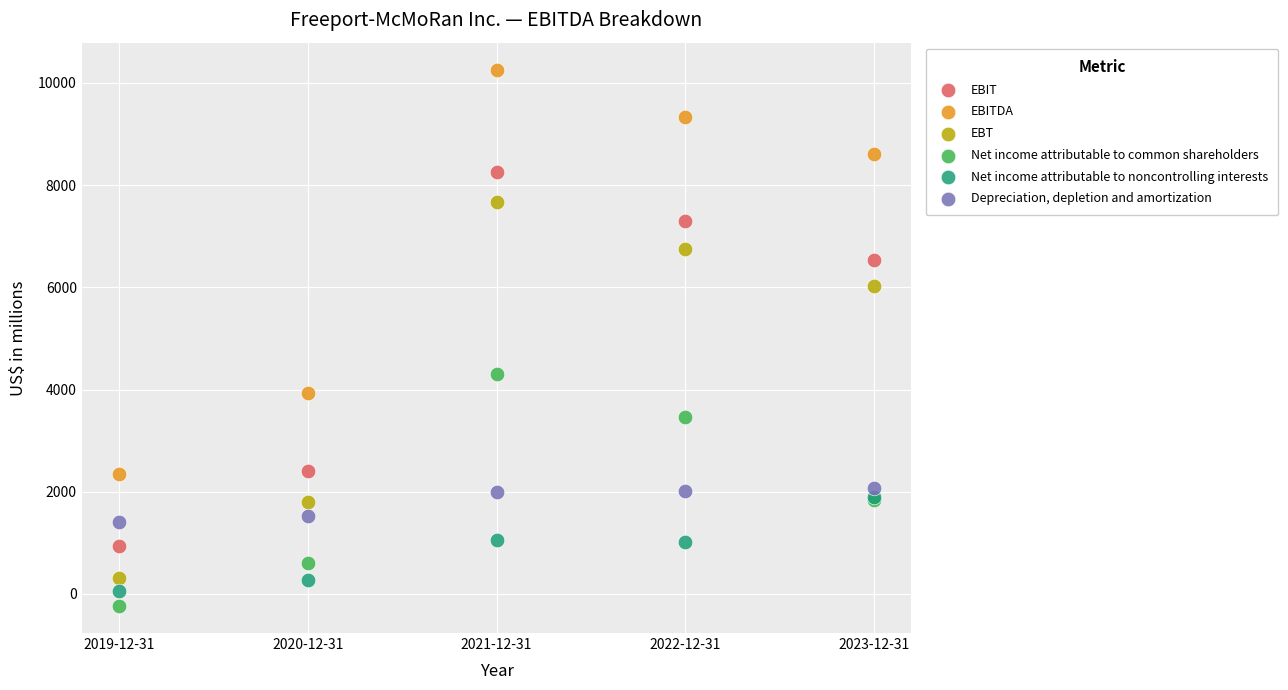

Across all series, what Y value is closest to 5012?

4306